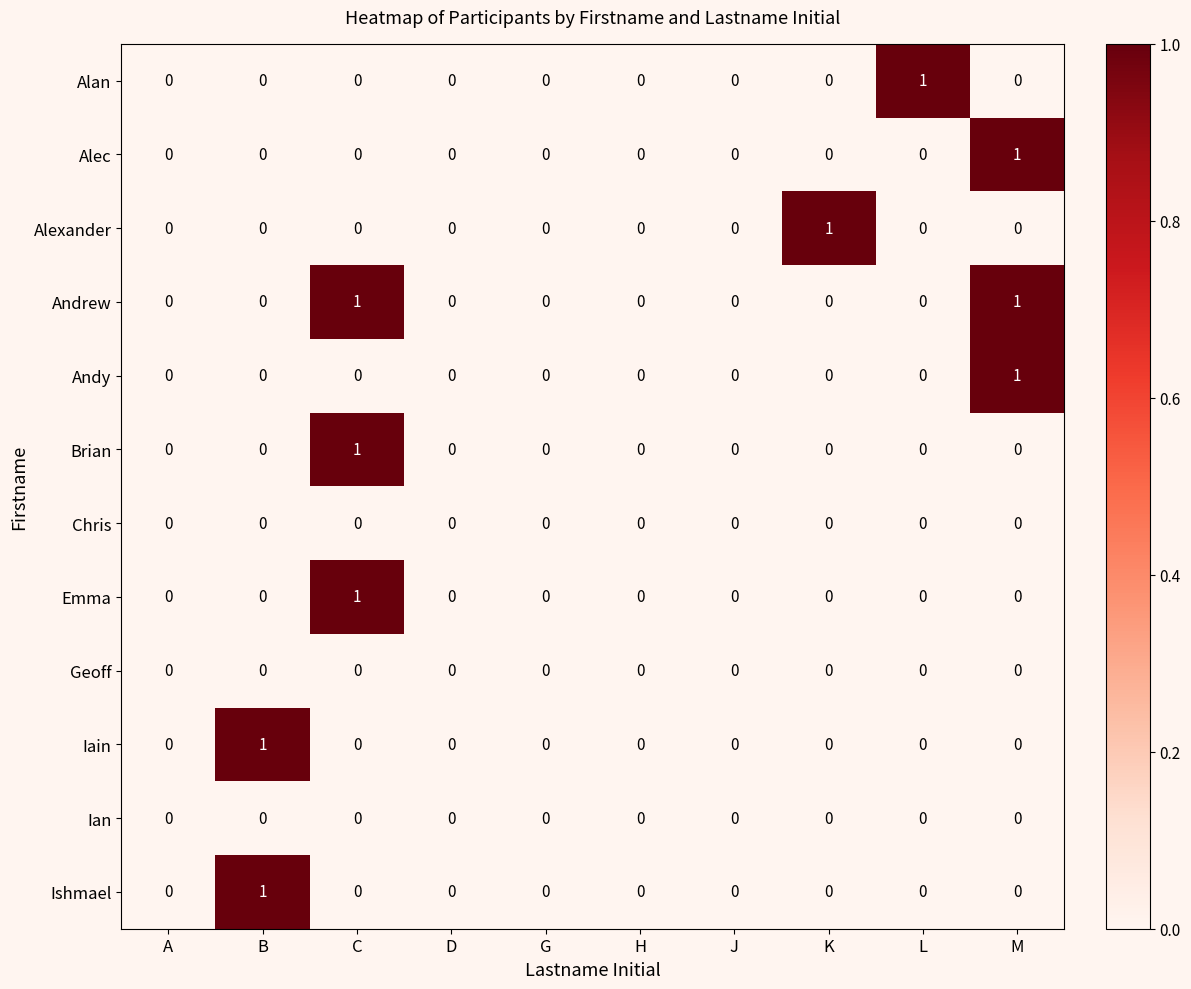

The value of Ishmael at L is -1. True or false?

False